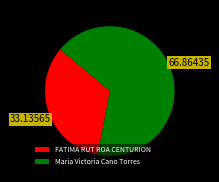

Between Maria Victoria Cano Torres and FATIMA RUT ROA CENTURION, which is larger?

Maria Victoria Cano Torres